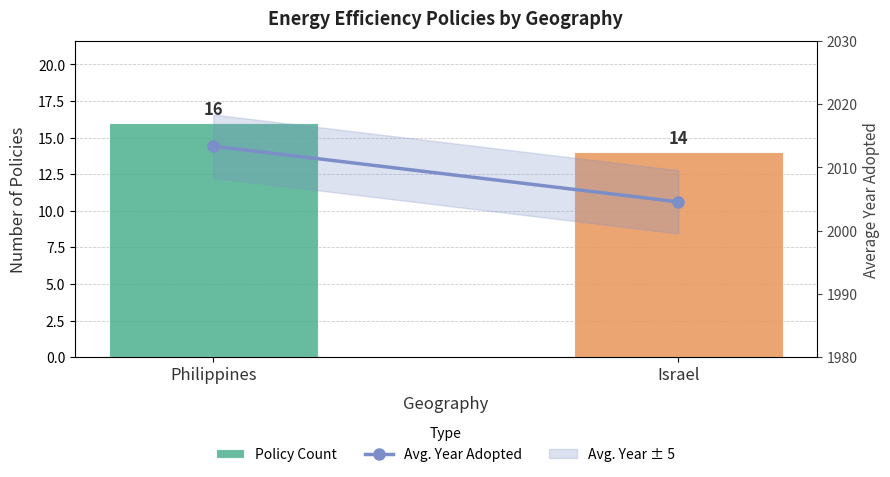

Rank the series at Philippines from lowest to highest value.

Policy Count, Avg. Year Adopted